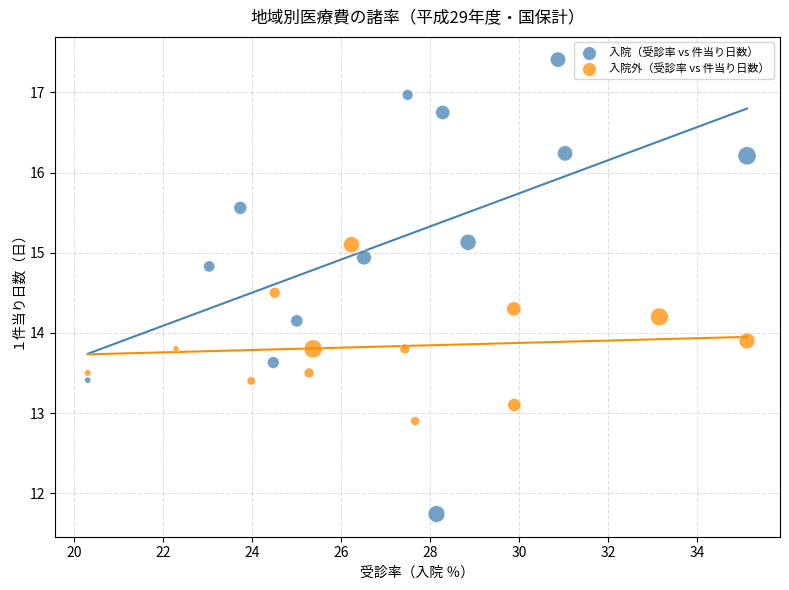

Which series contains the highest Y value?

入院（受診率 vs 件当り日数）